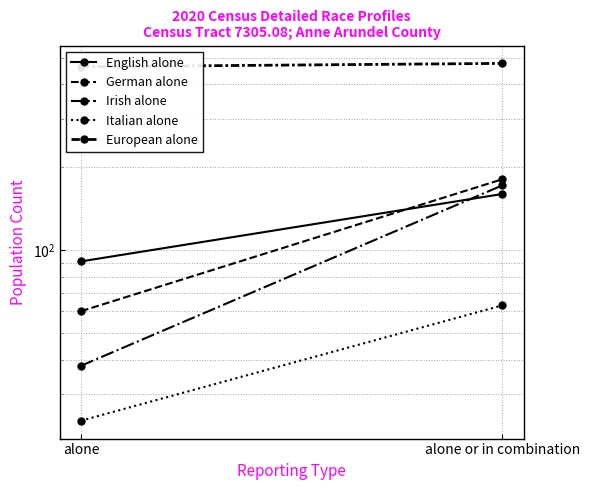

The German alone series shows 60 at alone. True or false?

True